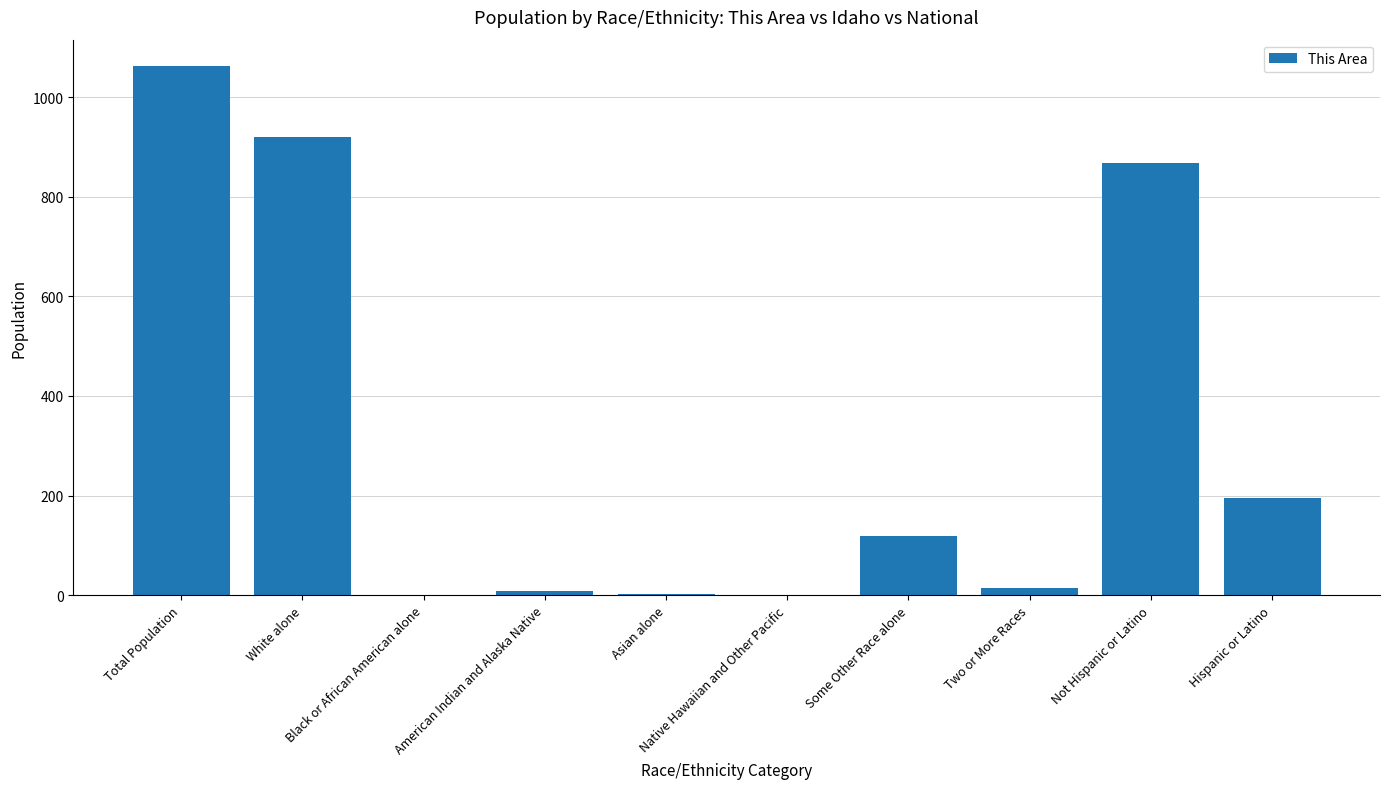

How many categories are shown in the chart?

10